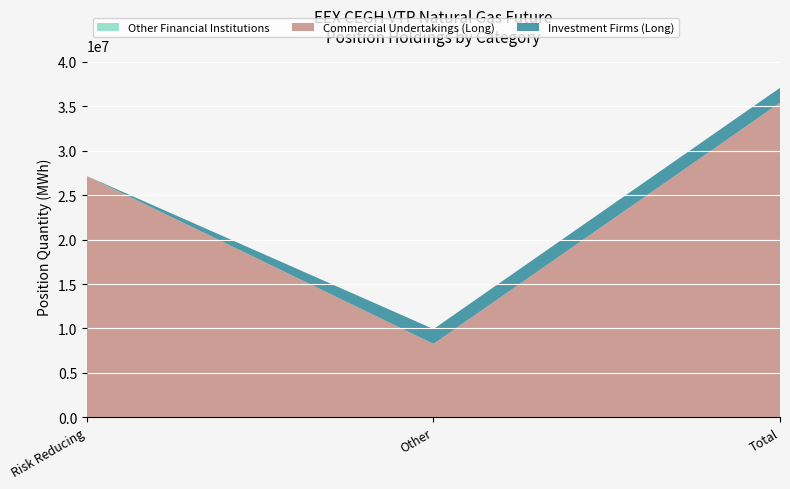

What is the total value across all series at Risk Reducing?

27154659